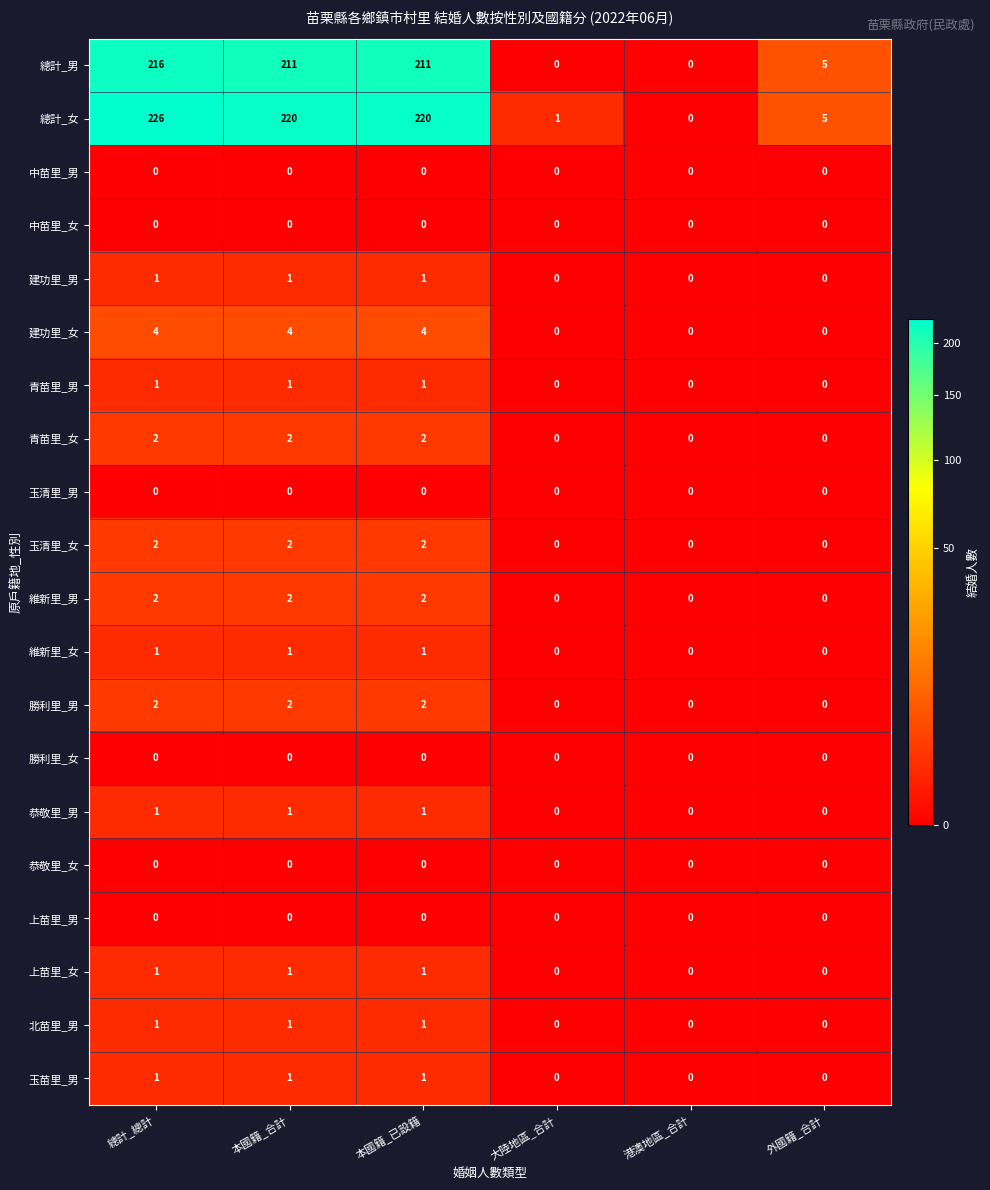

At which category is the sum across all series the highest?

總計_總計